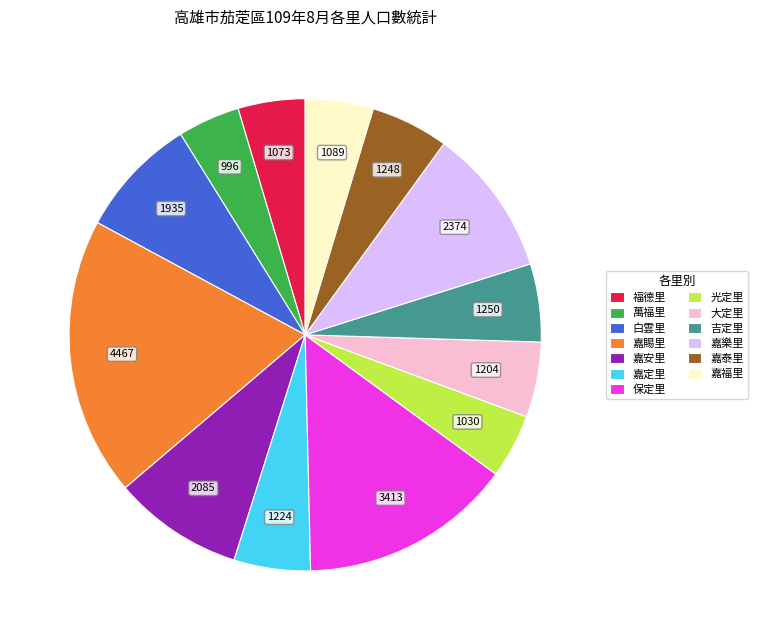

What is the largest slice in the pie chart?

嘉賜里